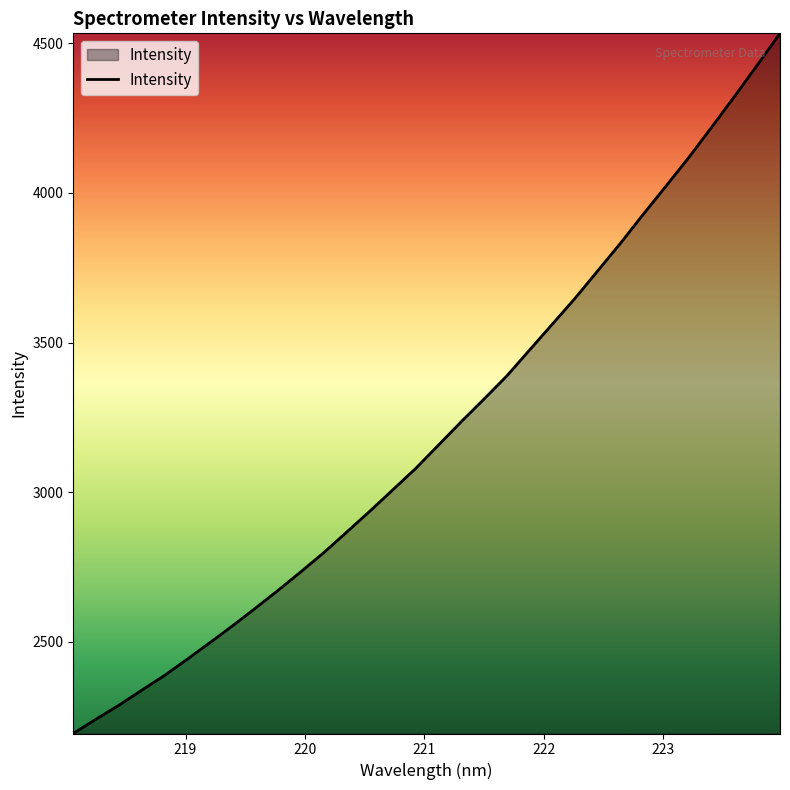

How many lines are shown in the chart?

1